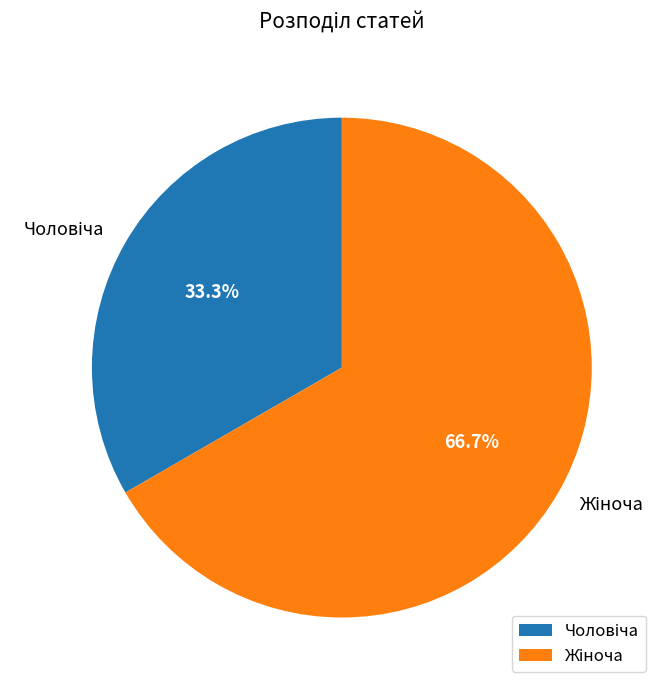

Count the number of slices in the pie.

2